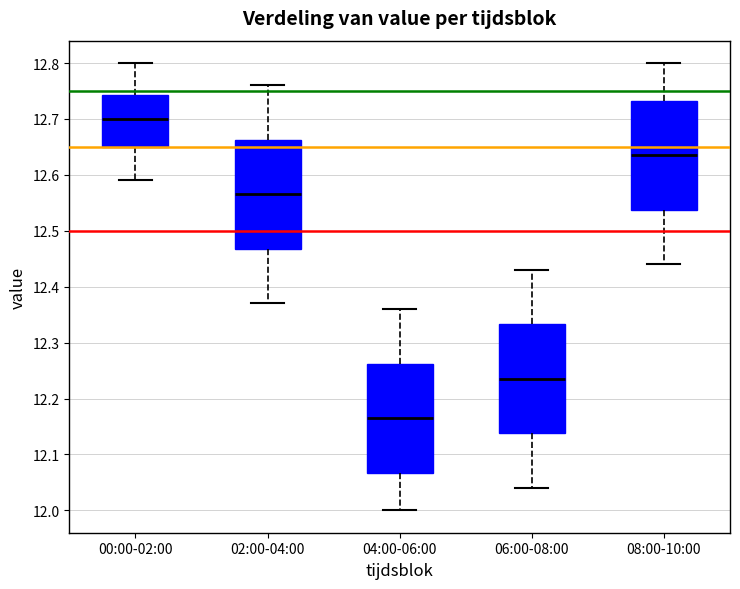

Reading left to right, read every box against the y-axis: the position of its median line, the range the box covers, and the ends of its whiskers. The values are not printed on the chart, so give them approximately, as read against the axis.

00:00-02:00: median 12.70, box 12.65 to 12.74, whiskers 12.59 to 12.80
02:00-04:00: median 12.57, box 12.47 to 12.66, whiskers 12.37 to 12.76
04:00-06:00: median 12.17, box 12.07 to 12.26, whiskers 12.00 to 12.36
06:00-08:00: median 12.24, box 12.14 to 12.33, whiskers 12.04 to 12.43
08:00-10:00: median 12.64, box 12.54 to 12.73, whiskers 12.44 to 12.80